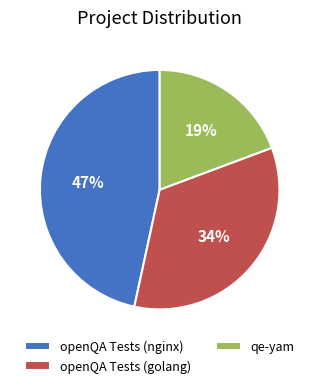

What is the ratio of the value at qe-yam to the value at openQA Tests (nginx)?

0.4